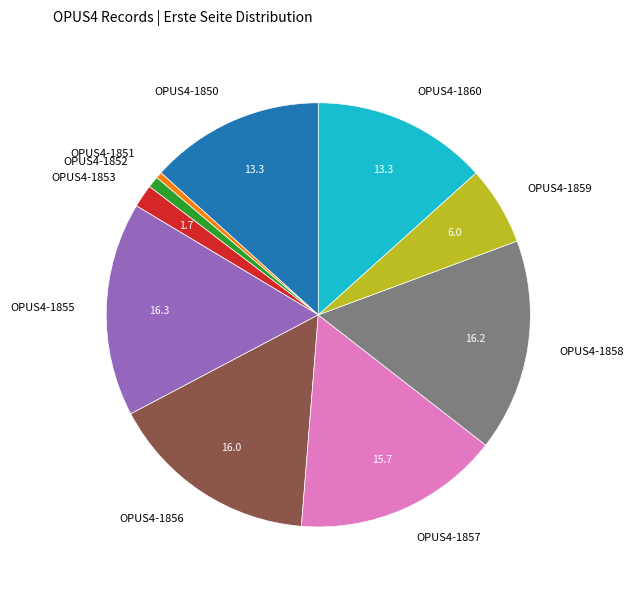

Combined, do OPUS4-1858 and OPUS4-1856 account for over 50%?

No